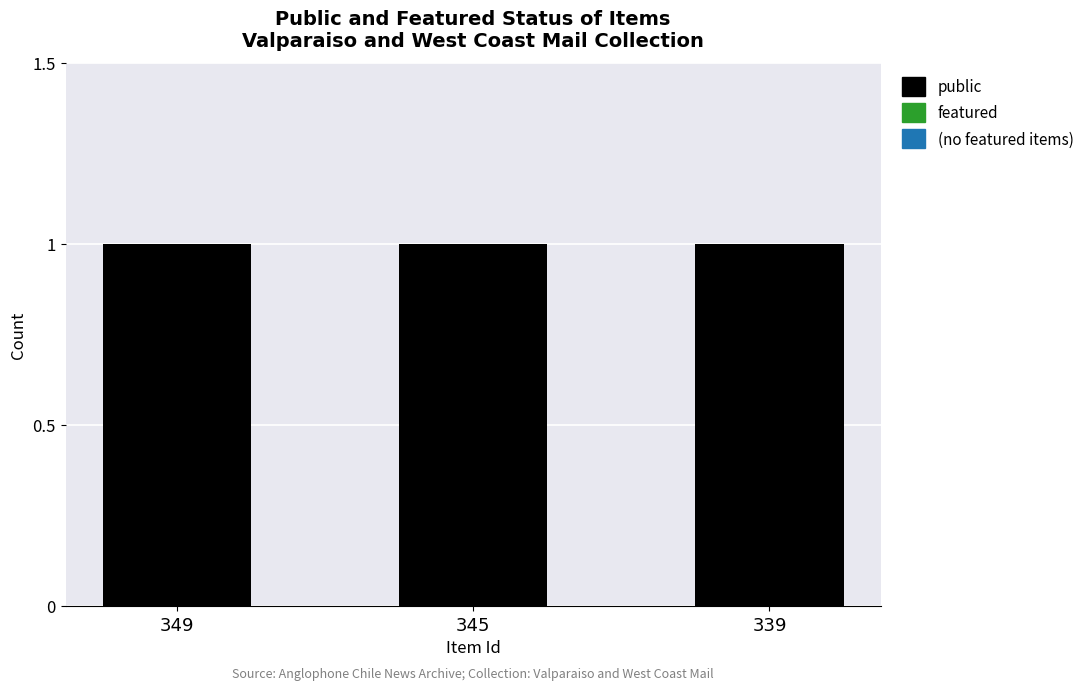

Rank the series by their average value, from lowest to highest.

featured, public